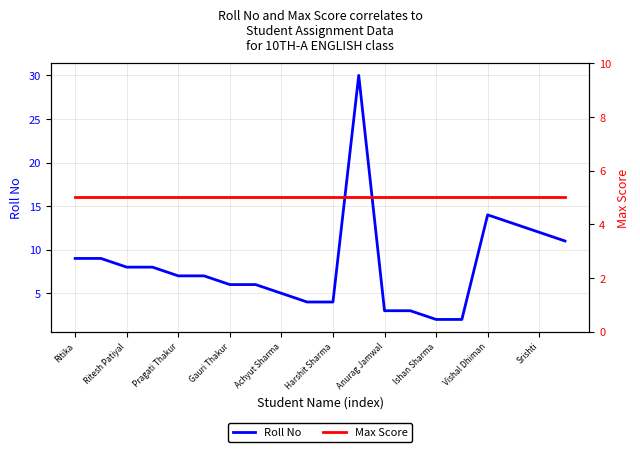

True or false: Max Score and Roll No cross at least once.

True